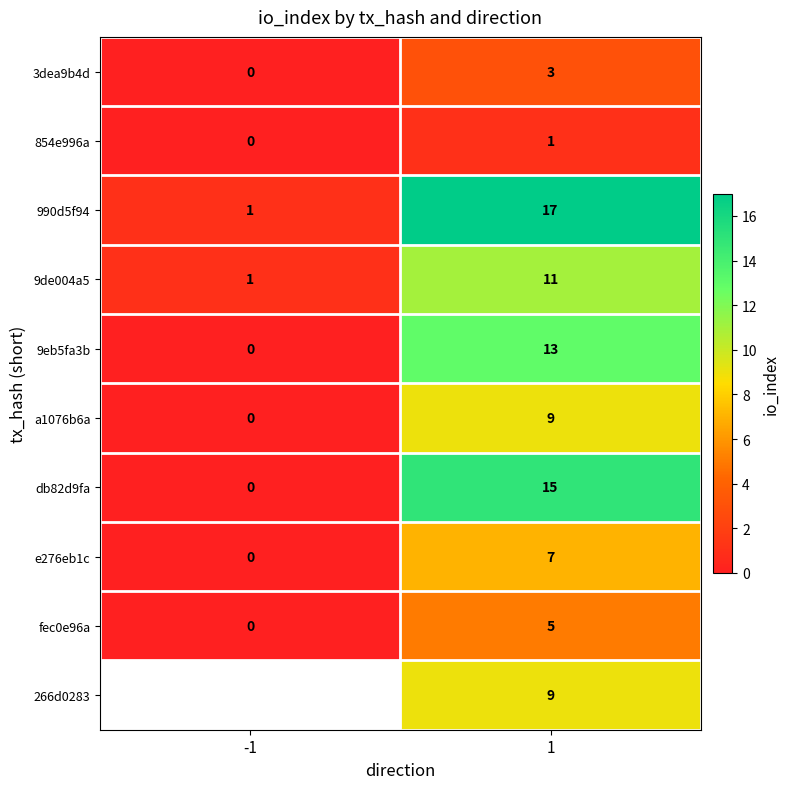

What is the average value of the 990d5f94 series?

9